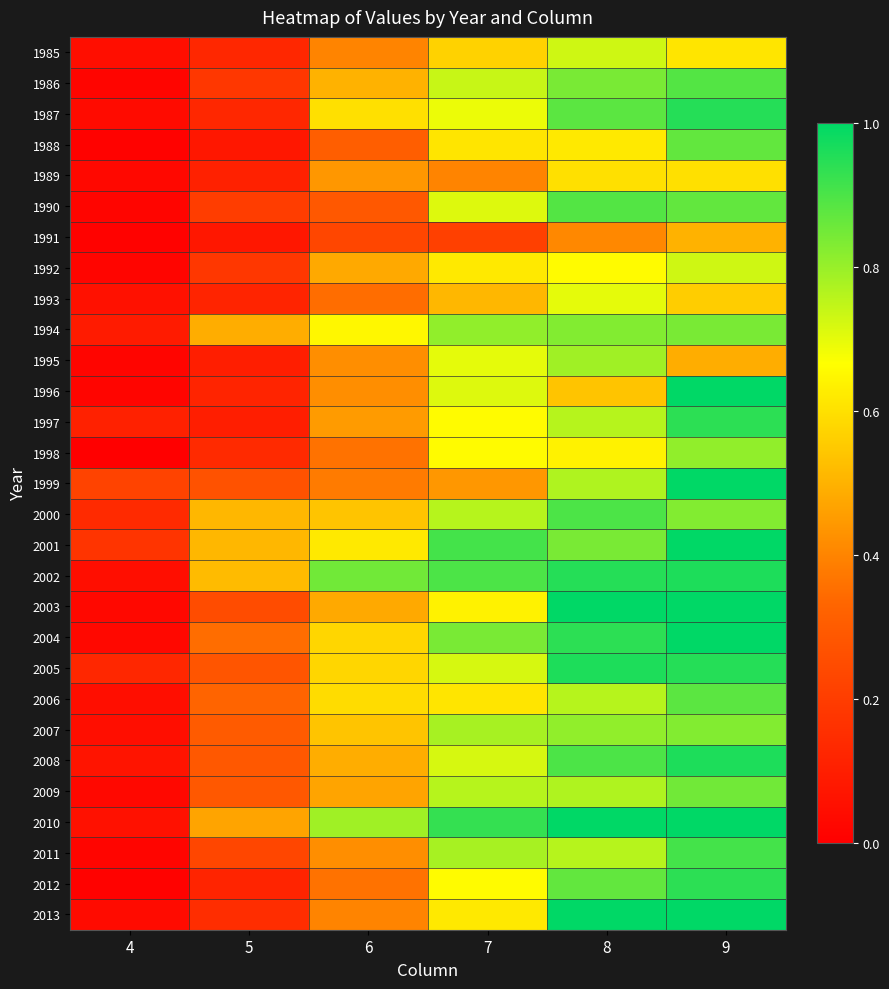

Rank the series at 8 from lowest to highest value.

1991, 1996, 1989, 1988, 1998, 1992, 1993, 1985, 1997, 2006, 2011, 1999, 2009, 1995, 2007, 1994, 1986, 2001, 2012, 1987, 1990, 2000, 2008, 2004, 2002, 2005, 2003, 2010, 2013